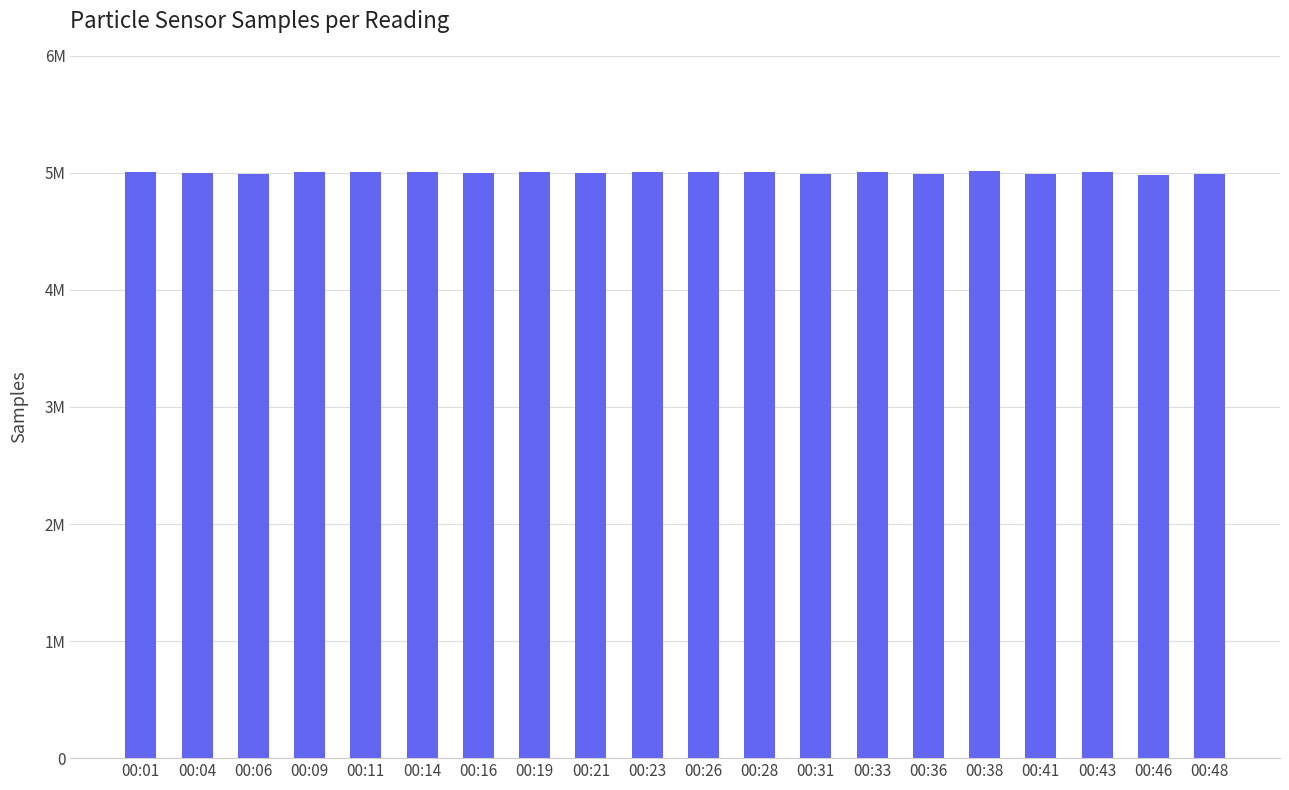

Does the chart contain any negative values?

No